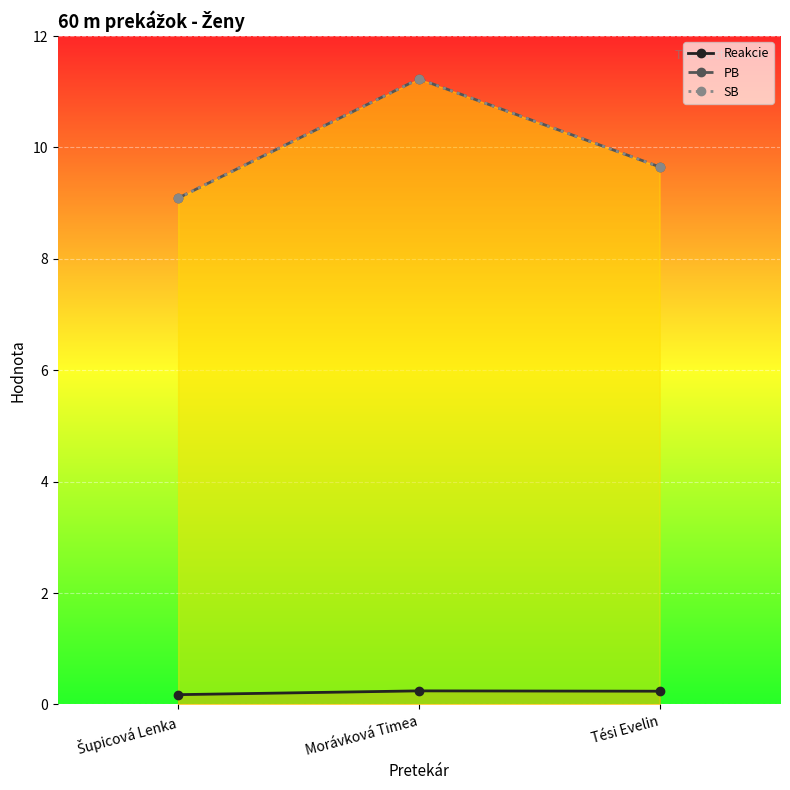

What is the value of the Reakcie point at the 2nd from the left?

0.2